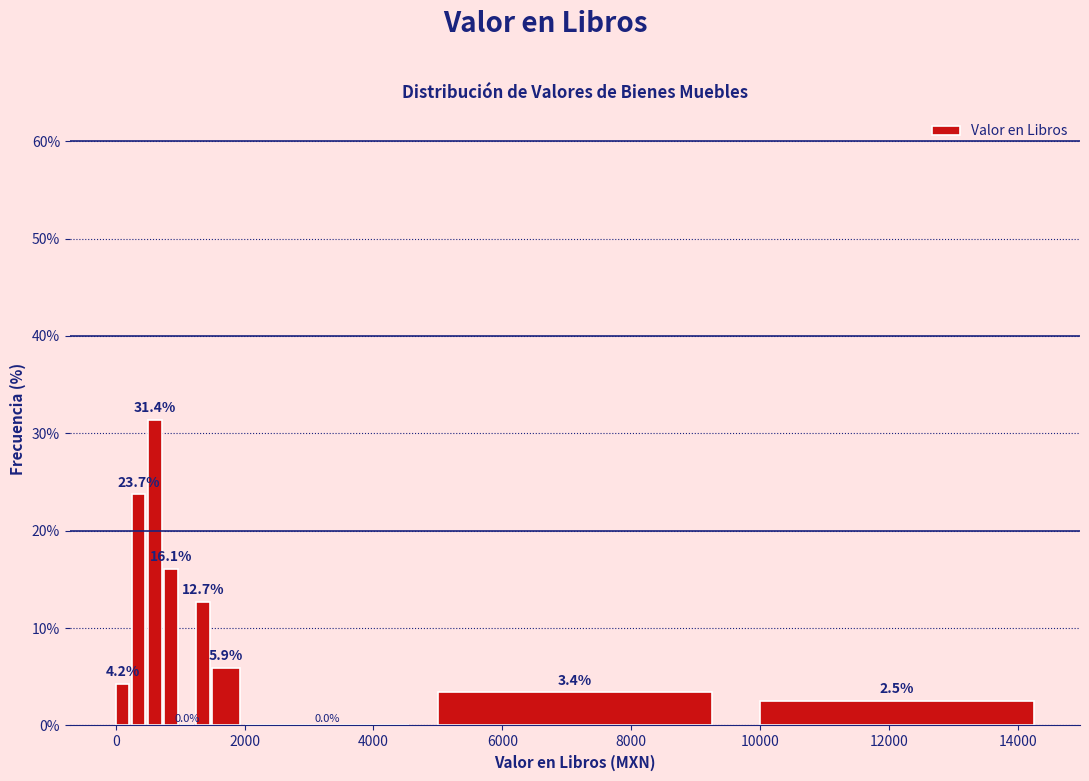

Around what value on the x-axis is the tallest bar? Give the approximate position of its centre, as read against the axis.

600